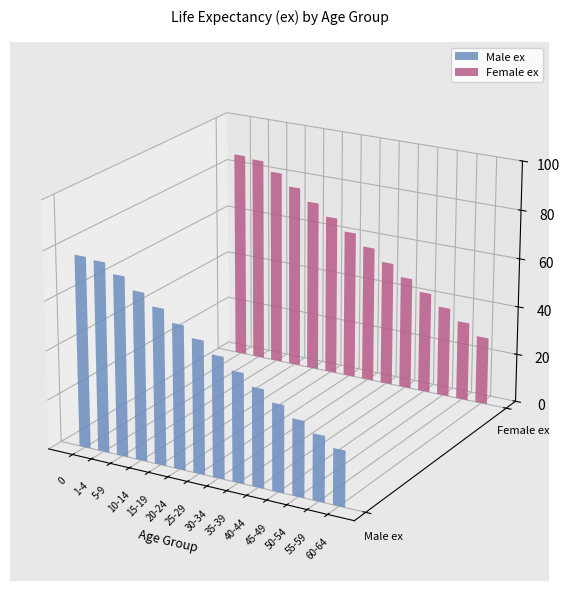

What is the label of the 9th bar from the right?

20-24